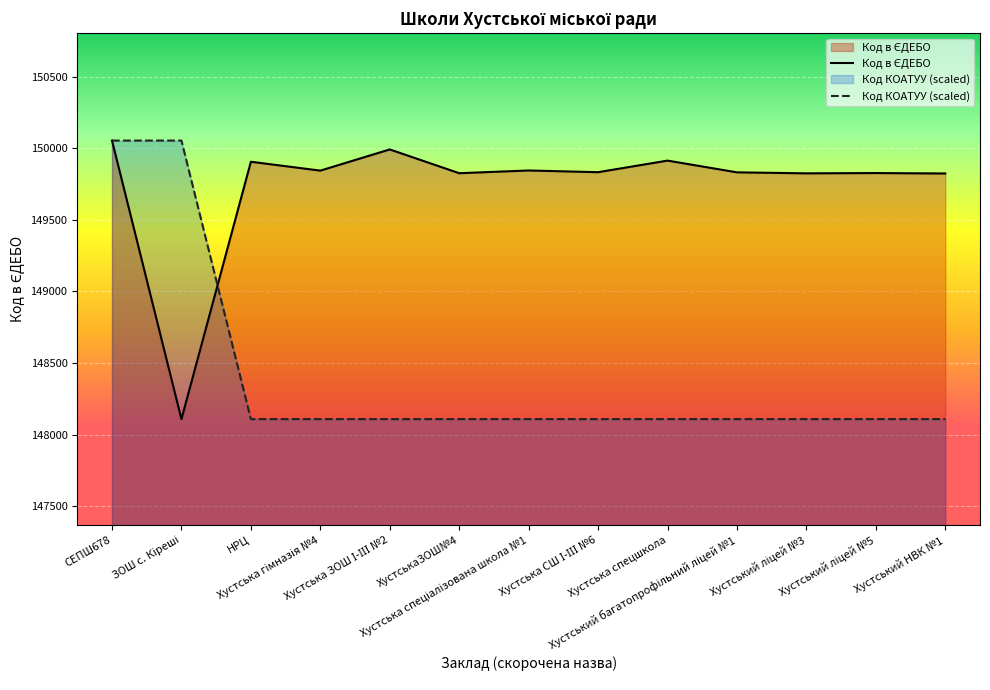

At which category is the sum across all series the highest?

СЕПШ678